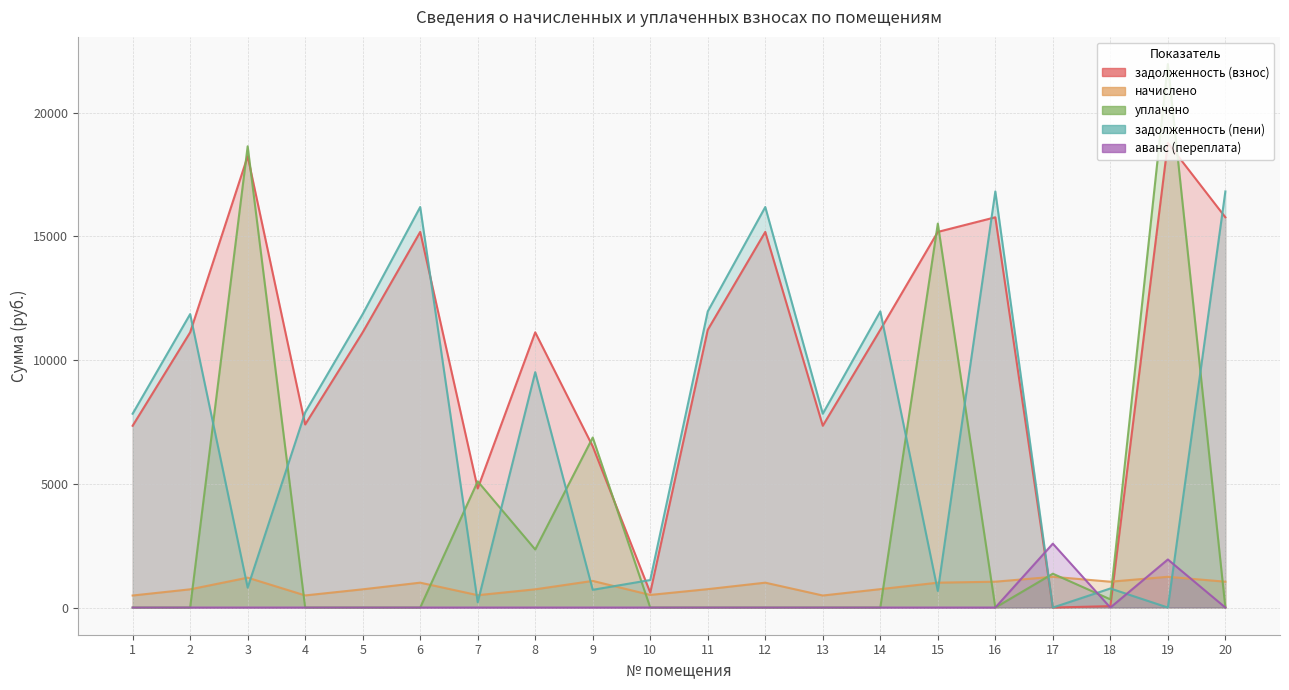

Reading left to right, list all the values displayed in this chart.

задолженность (взнос): 7344.5	11119.4	18232.8	7395.8	11119.4	15176.9	4812.2	11119.4	6510.1	602.2	11222.2	15176.9	7344.5	11222.2	15176.9	15767.5	0.0	57.9	18772.1	15767.5
начислено: 486.5	736.5	1207.7	489.9	736.5	1005.3	500.1	736.5	1076.7	510.3	743.3	1005.3	486.5	743.3	1005.3	1044.4	1243.4	1044.4	1243.4	1044.4
уплачено: 0.0	0.0	18635.4	0.0	0.0	0.0	5098.5	2345.7	6870.0	0.0	0.0	0.0	0.0	0.0	15512.0	0.0	1367.5	331.6	21957.5	0.0
задолженность (пени): 7831.0	11856.0	805.1	7885.7	11856.0	16182.2	213.8	9510.3	716.9	1112.5	11965.5	16182.2	7831.0	11965.5	670.2	16811.9	0.0	770.8	0.0	16811.9
аванс (переплата): 0.0	0.0	0.0	0.0	0.0	0.0	0.0	0.0	0.0	0.0	0.0	0.0	0.0	0.0	0.0	0.0	2581.4	0.0	1942.0	0.0